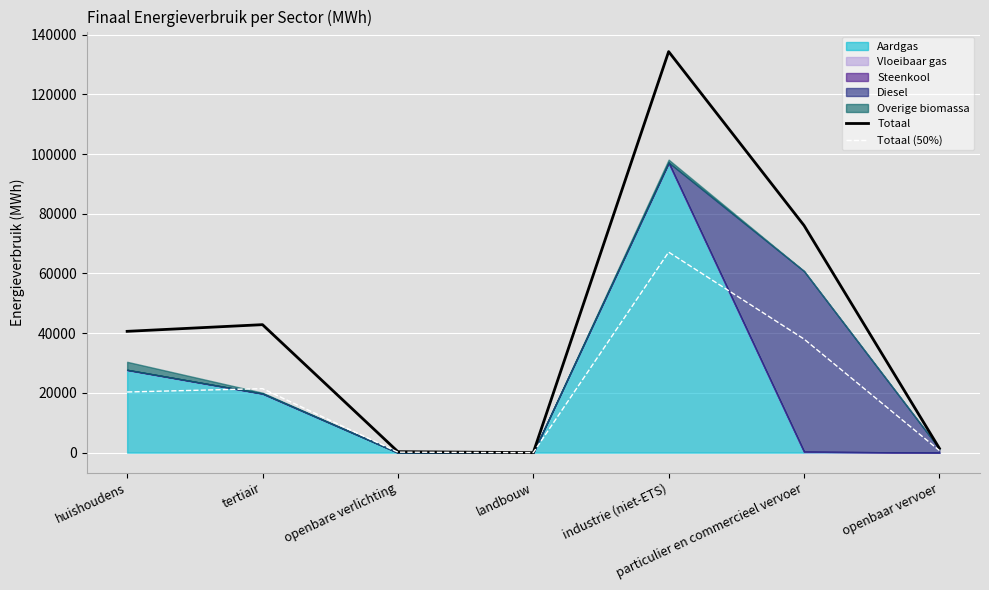

What is the sum of the Totaal (50%) values at particulier en commercieel vervoer and huishoudens?

58356.6